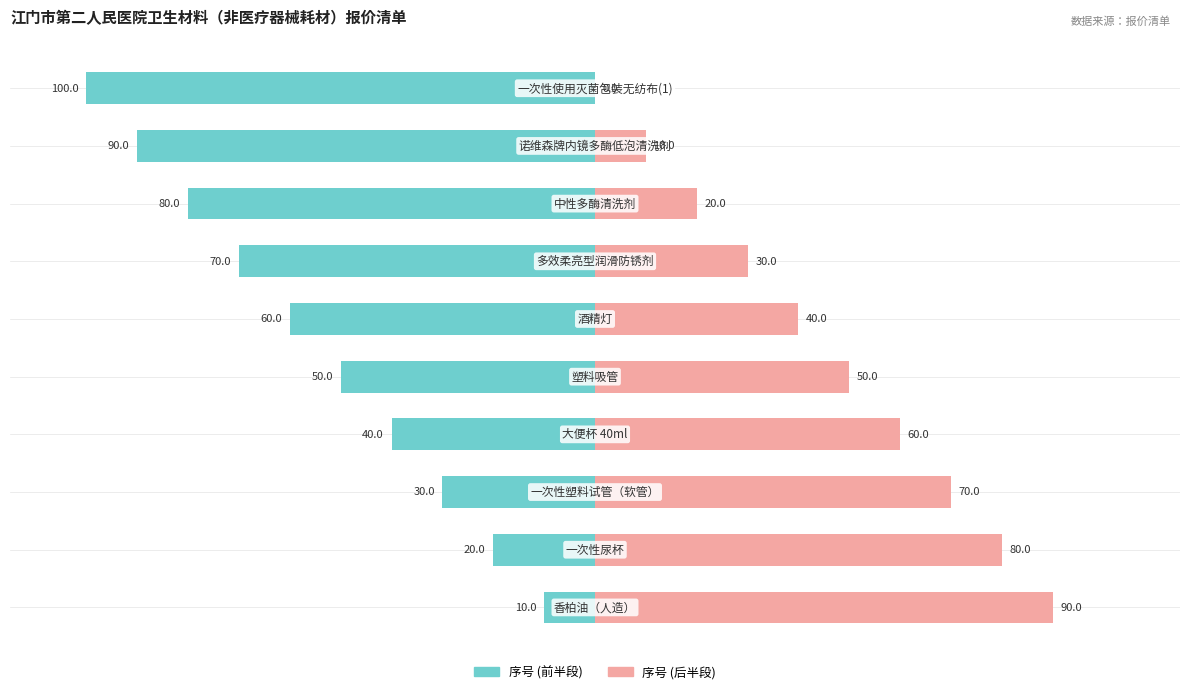

What is the value of the 序号 (后半段) bar at the 4th from the left?

60